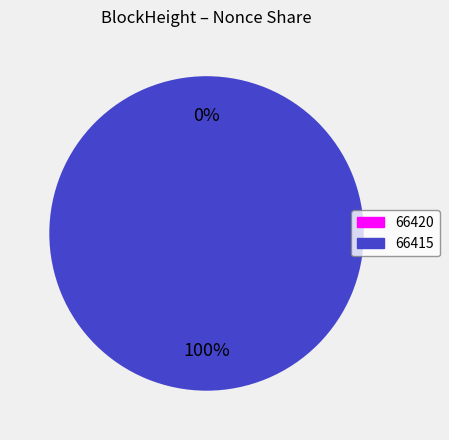

Which slice is the smallest?

66420